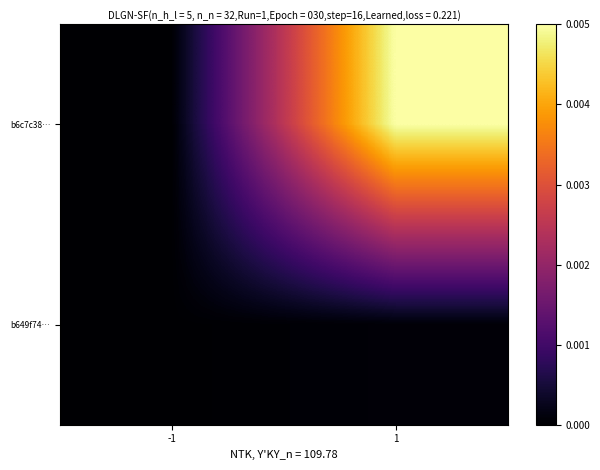

Which category has the lowest value across all series?

-1